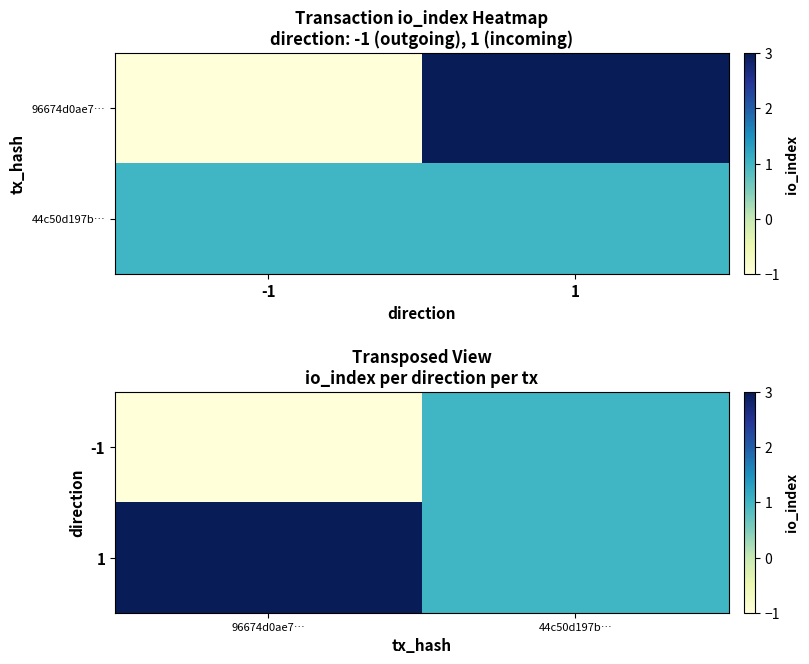

Is it true that -1 equals 0 at 96674d0ae7…?

False